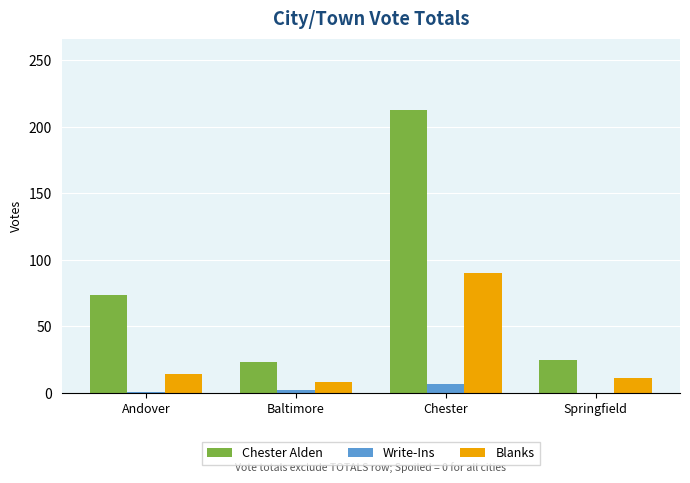

True or false: Chester Alden has a value of 213 at Chester.

True